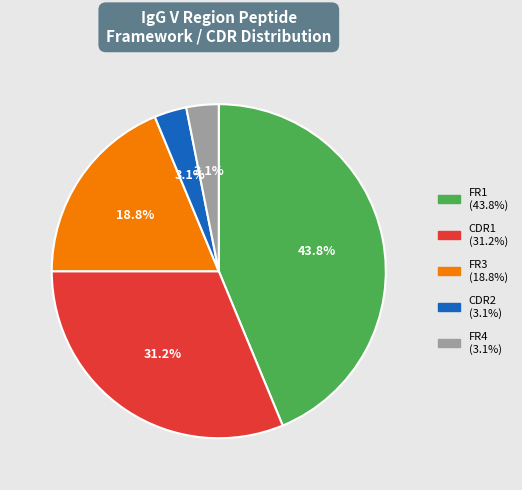

To the nearest percent, what portion does FR4 represent?

3%